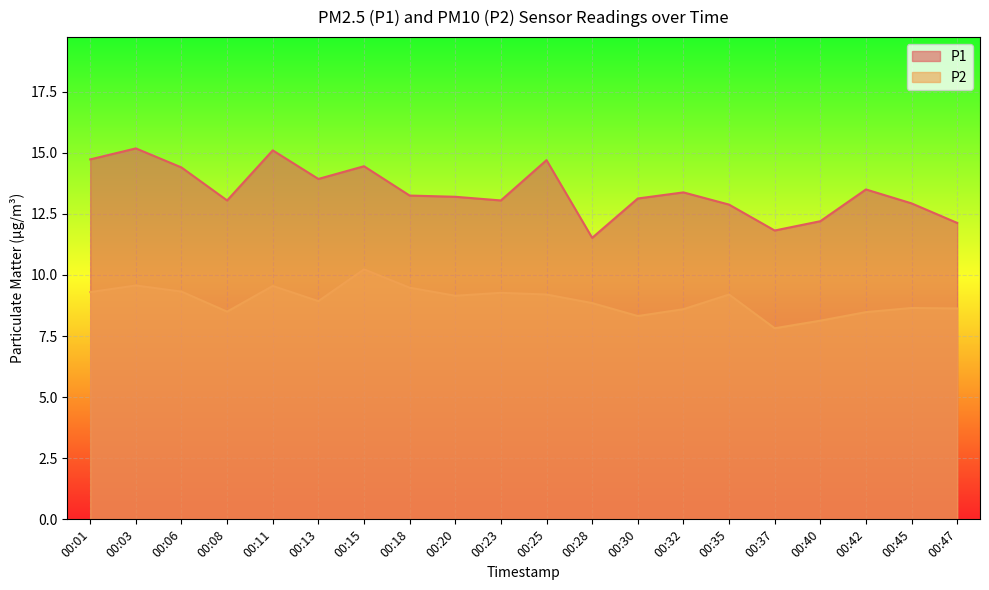

How many lines are shown in the chart?

2